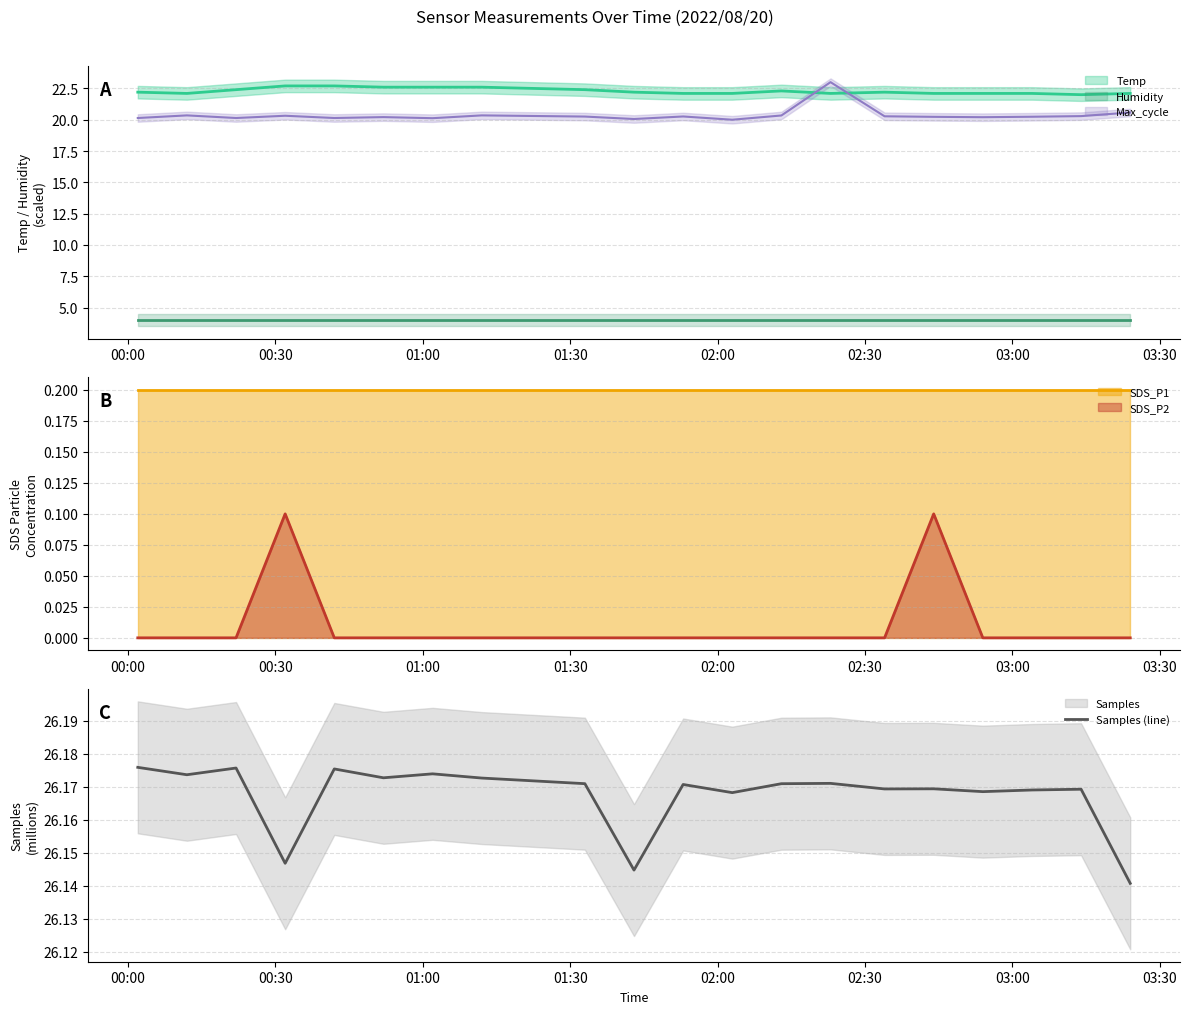

At which category does the data reach its first local valley?

00:30